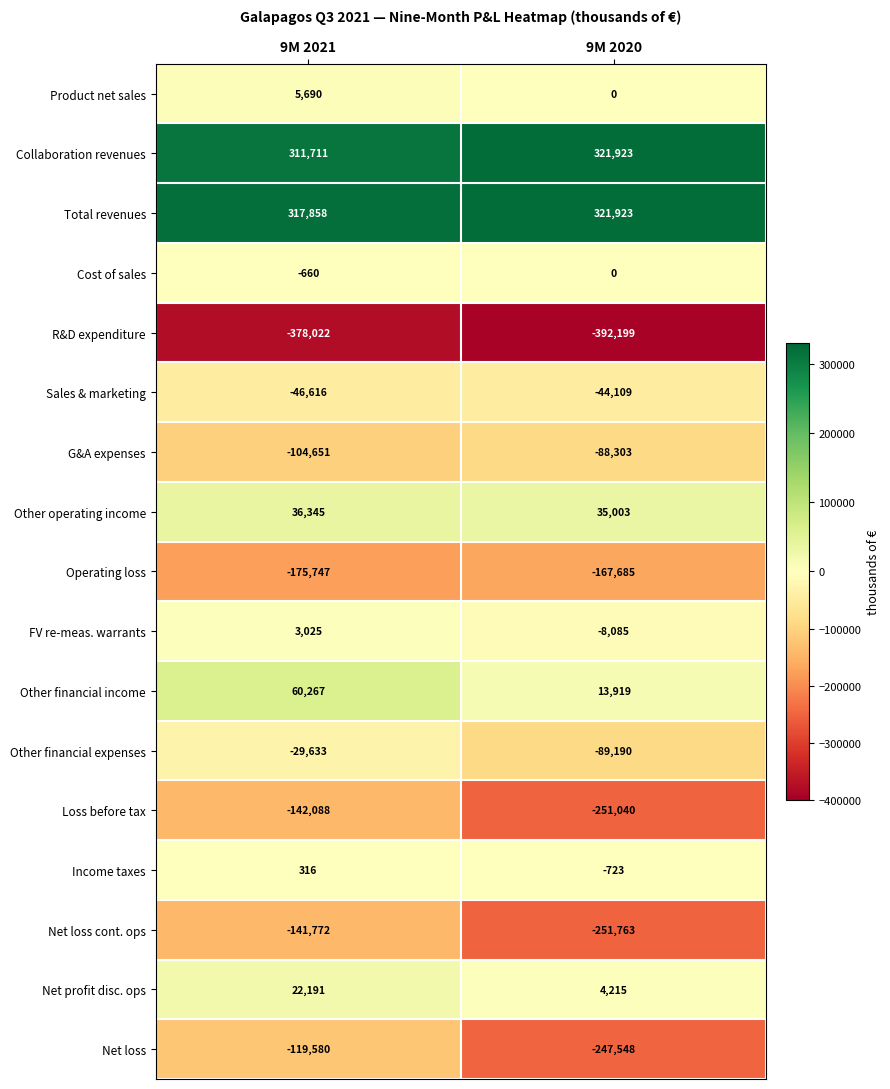

What is the total value across all series at 9M 2021?

-381366